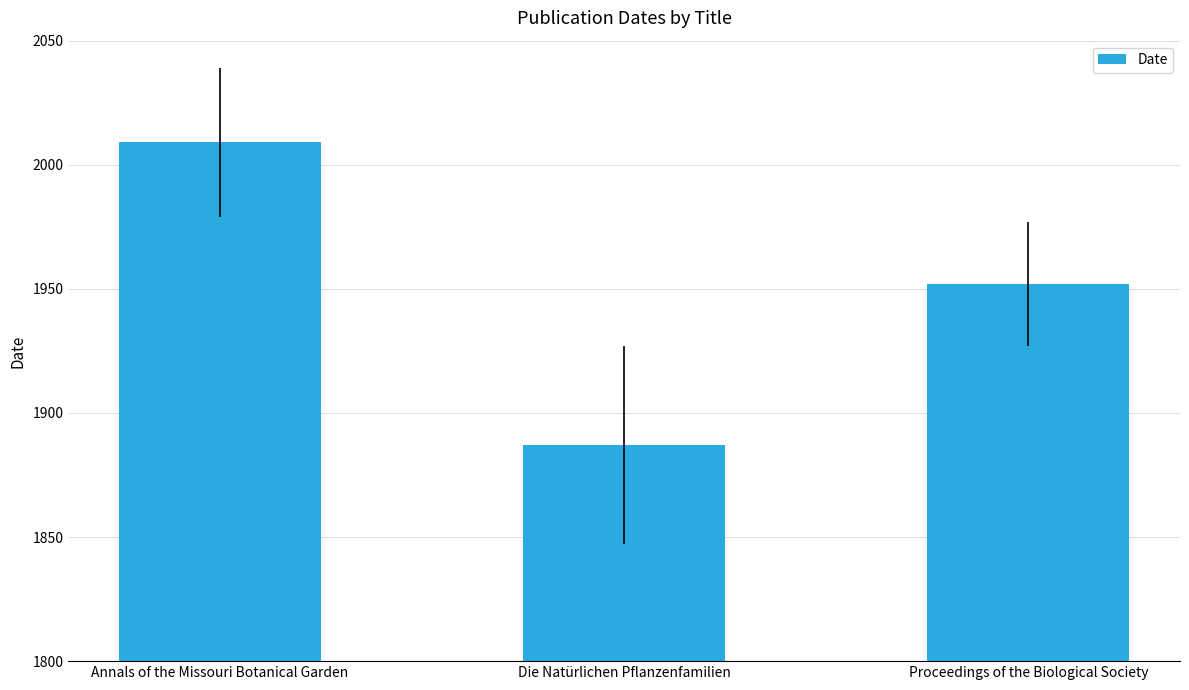

How many distinct data groups are displayed?

1